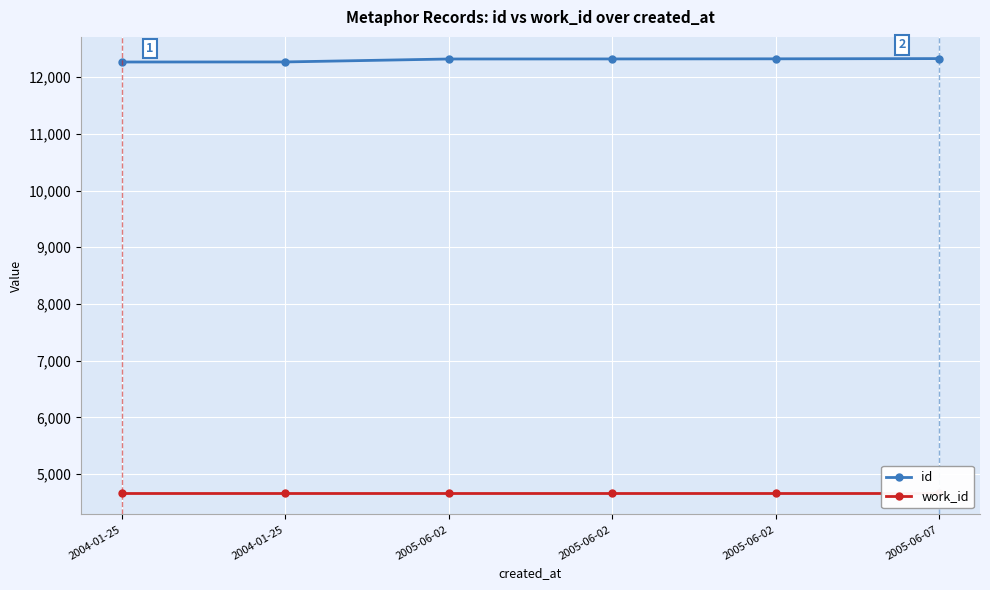

What is the difference between the highest and lowest values at 2005-06-02?

7648